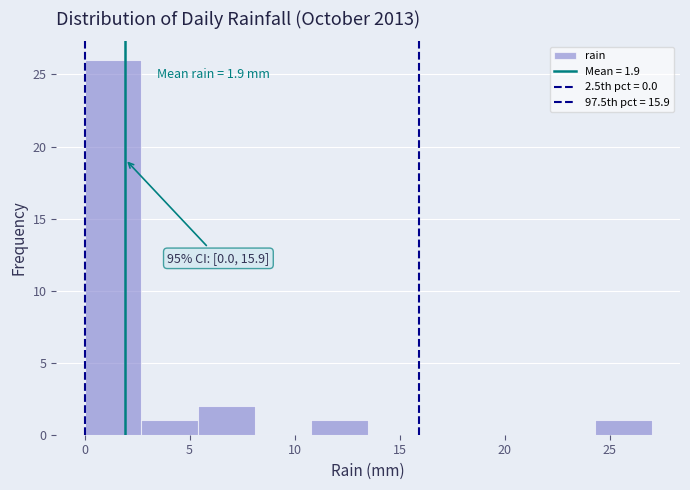

Over which range of the x-axis is the bar tallest?

0.0 to 2.7